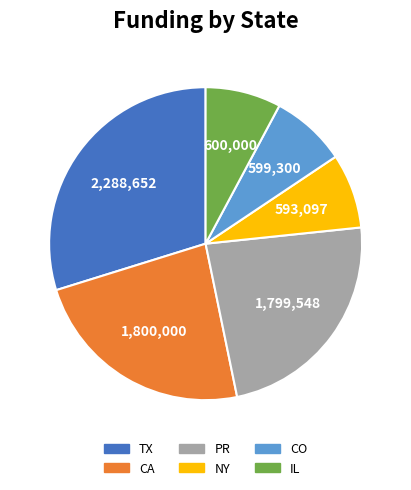

Count the number of slices in the pie.

6